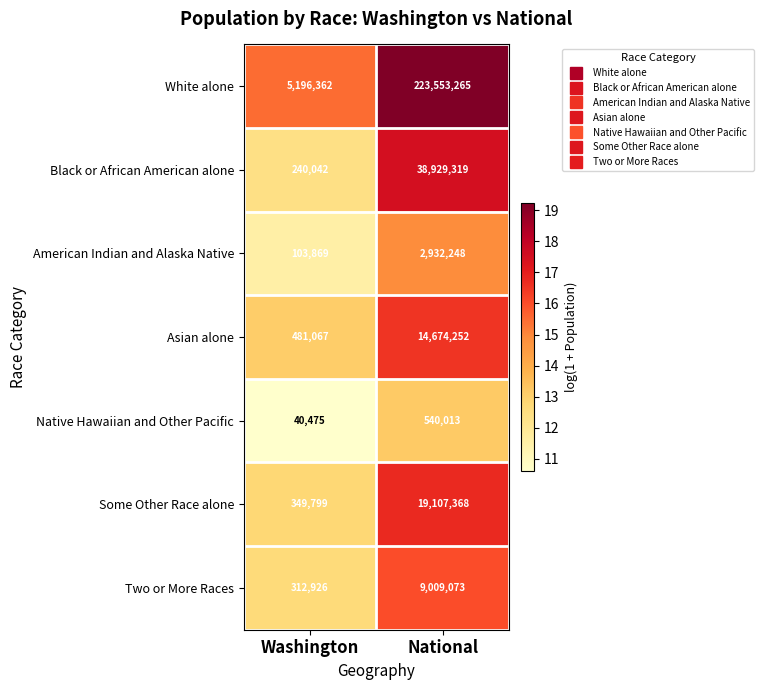

What is the difference between the American Indian and Alaska Native values at Washington and National?

2828379